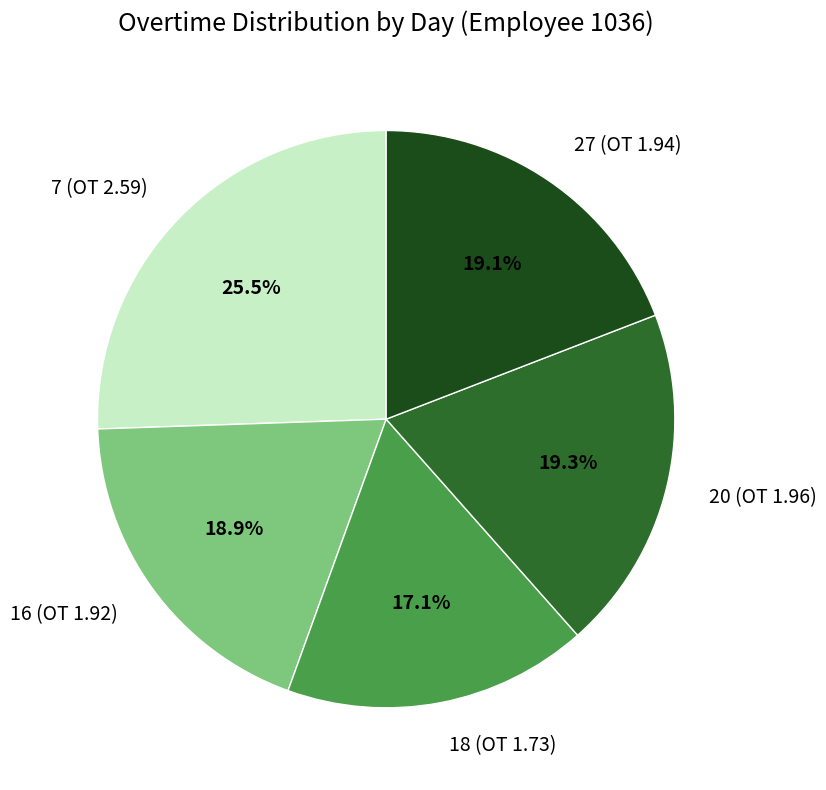

Does any single category account for the majority?

No